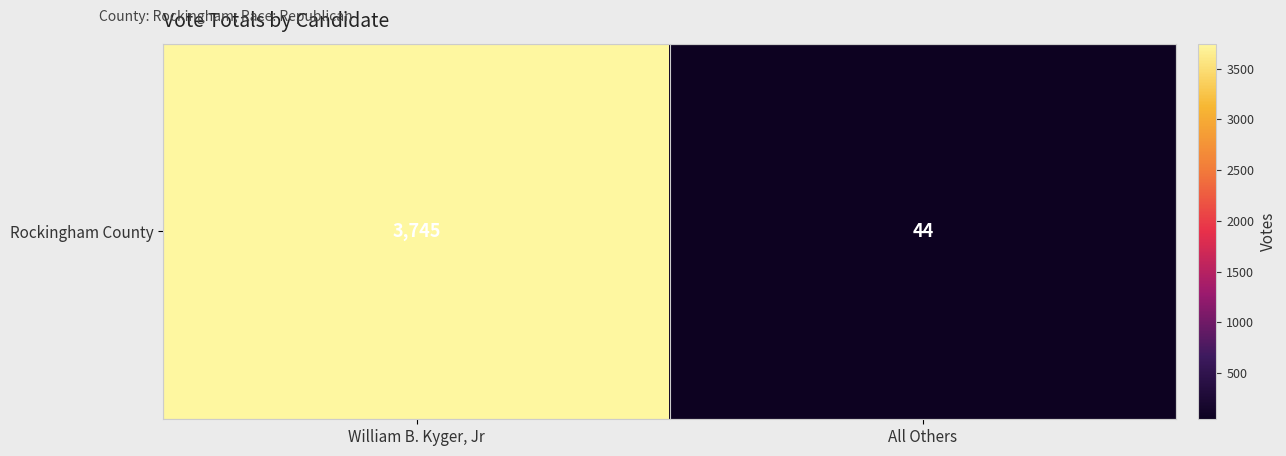

What is the change in value from William B. Kyger, Jr to All Others?

-3701